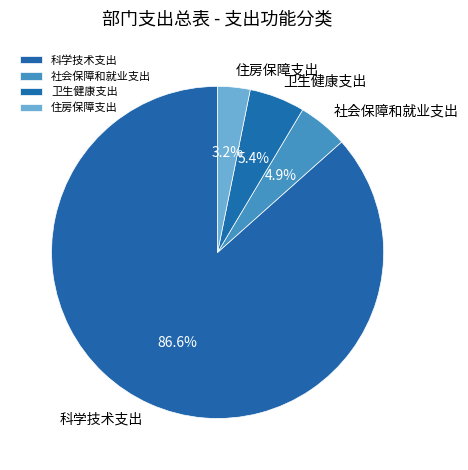

Approximately how many times larger is the value at 卫生健康支出 compared to 科学技术支出?

0.1